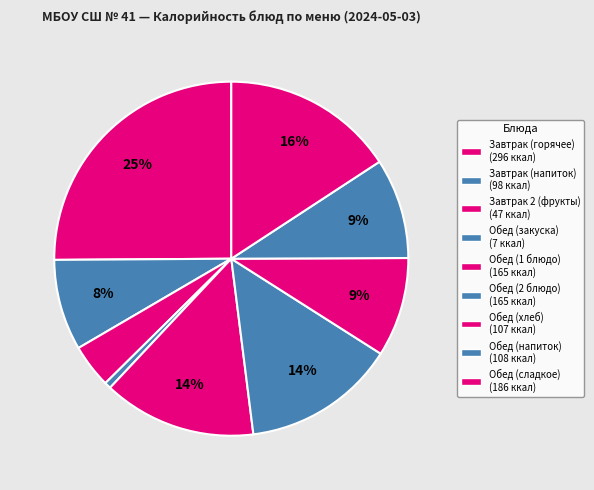

How many segments does this pie chart have?

9